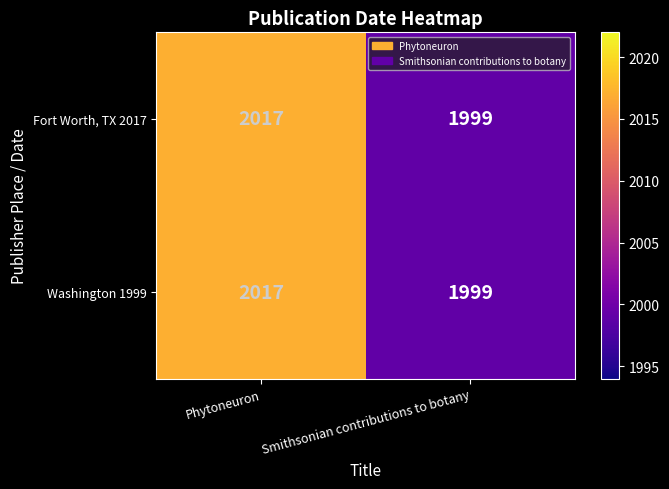

Is it true that Washington 1999 equals 1056 at Phytoneuron?

False